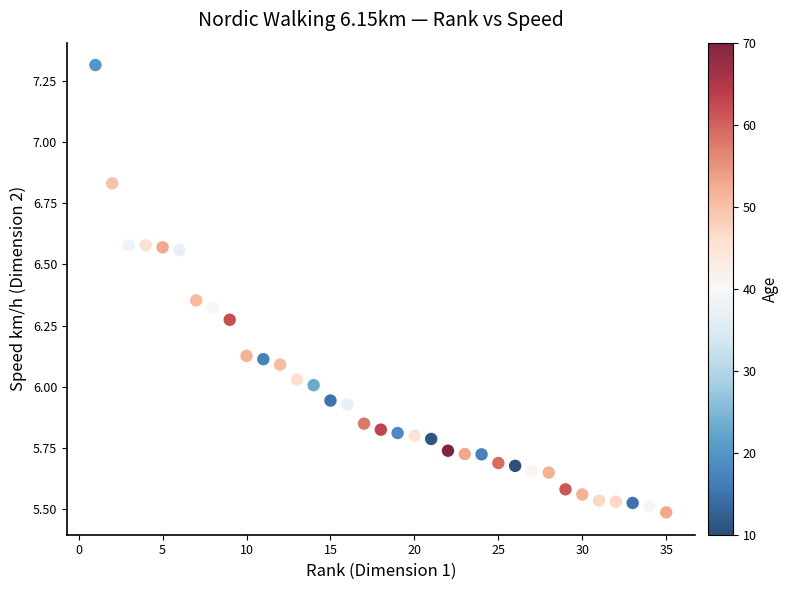

What is the range of Y values (max minus min)?

1.8